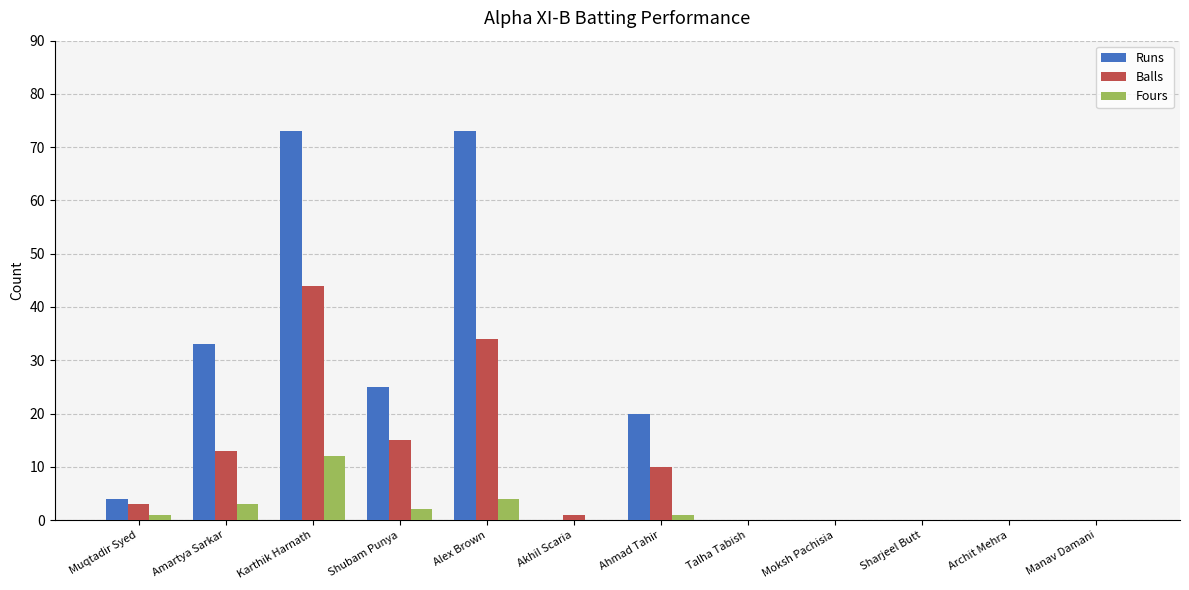

Between Amartya Sarkar and Ahmad Tahir, which series saw the biggest shift?

Runs